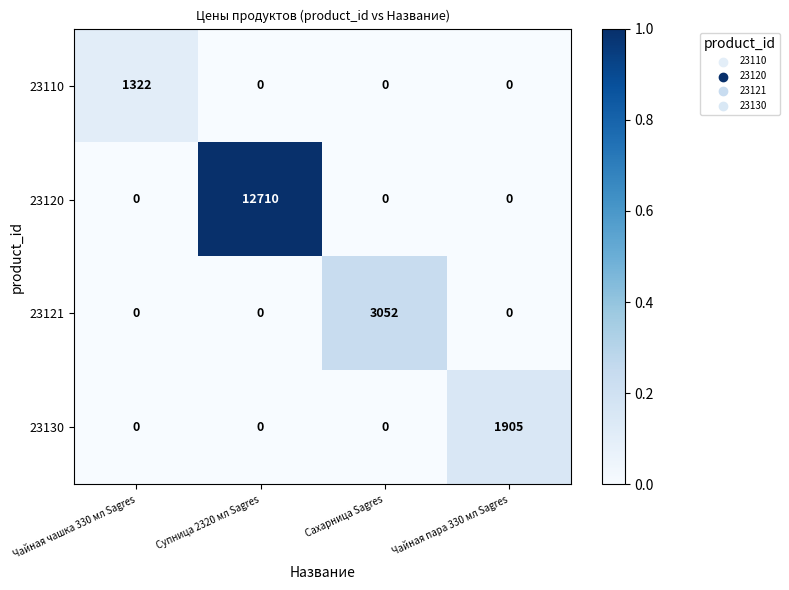

What is the difference between the maximum and second lowest values in the 23121 series?

3052